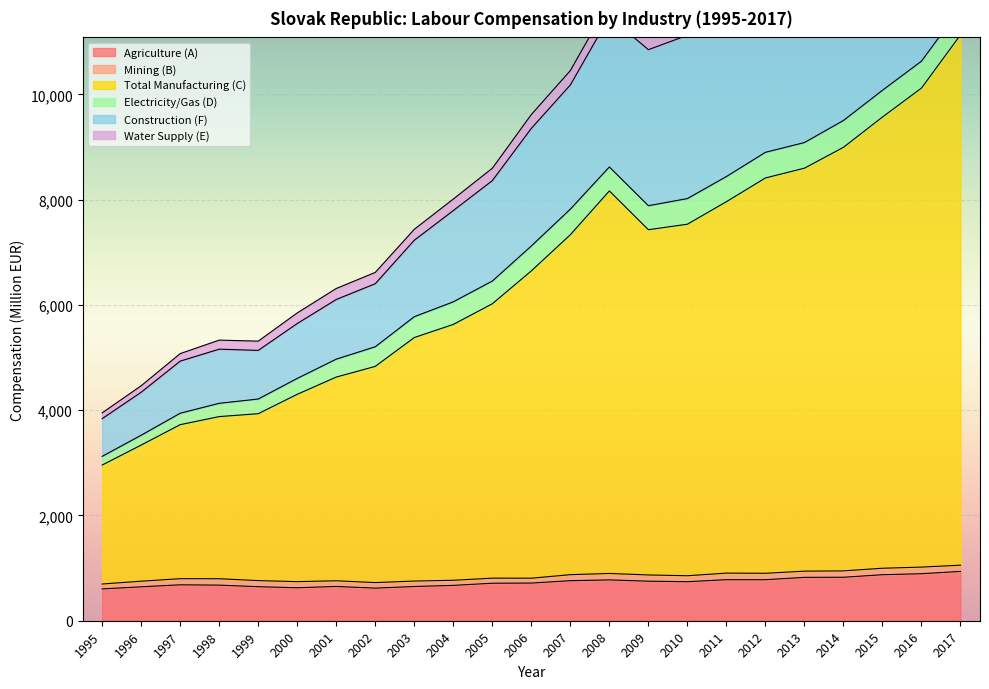

The value of Agriculture (A) at 2007 is 760.9. True or false?

True